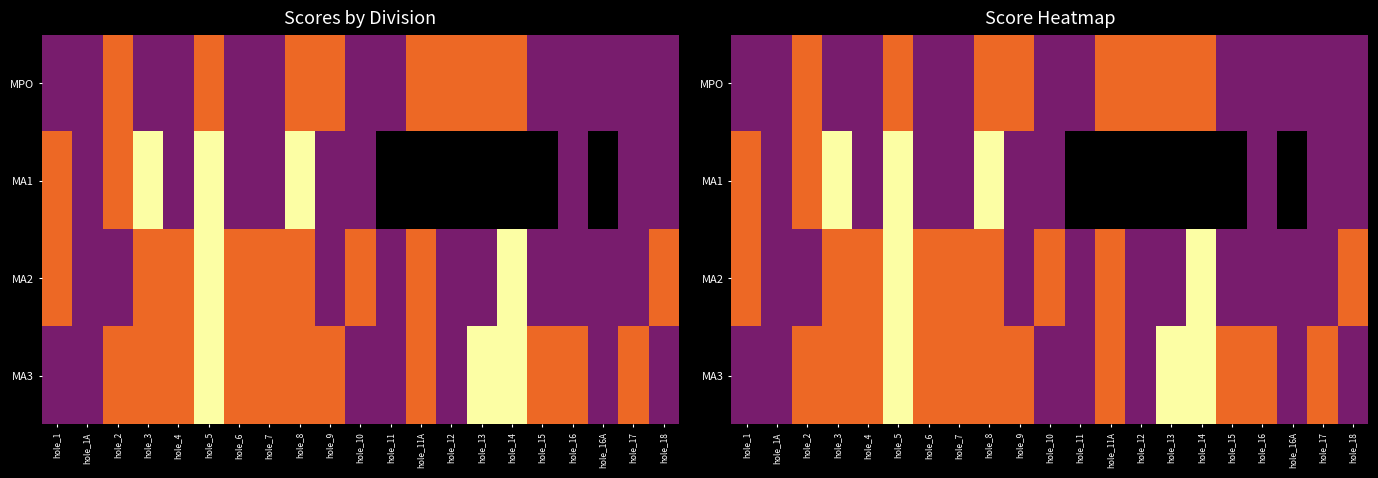

Is the value of MPO at hole_15 greater than the value of MA3 at hole_17?

No